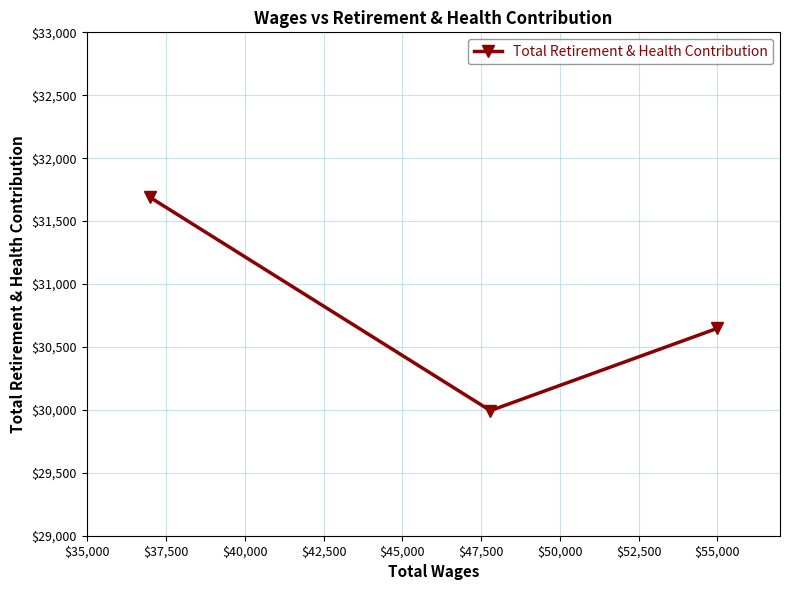

How many data points are above 30647?

1